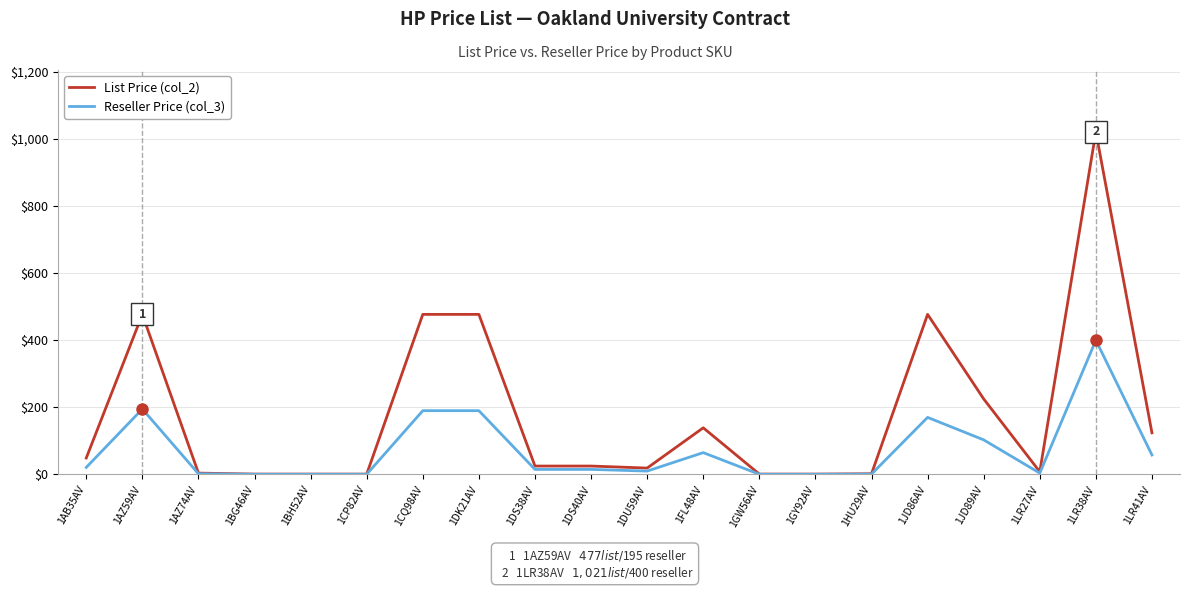

True or false: List Price (col_2) has more than 2 interior local peaks.

True